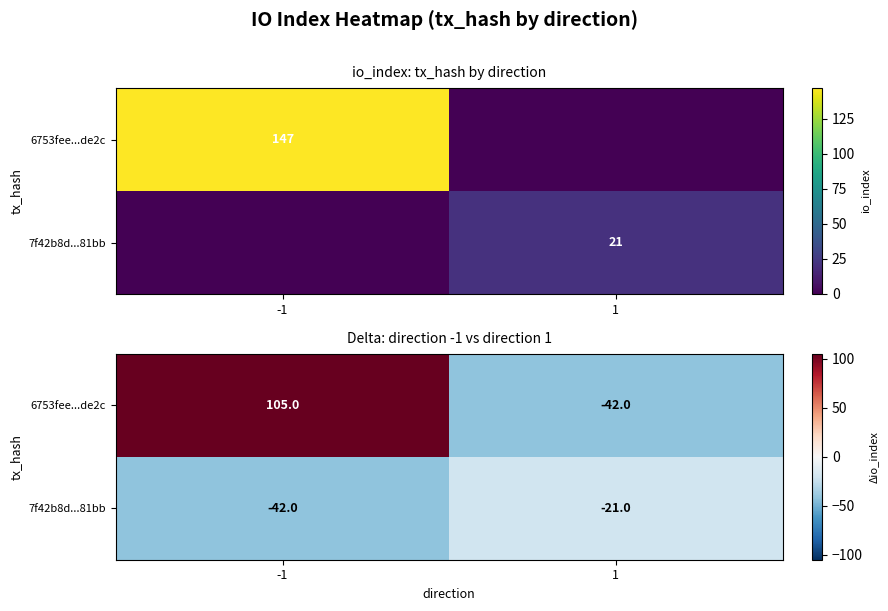

Which series has the largest range (max minus min)?

6753fee...de2c